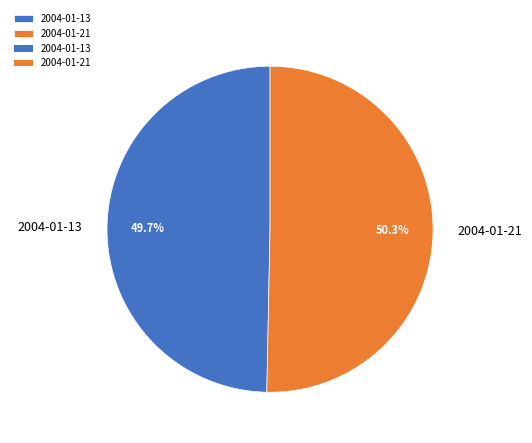

To the nearest percent, what percentage of the pie is 2004-01-21?

50%